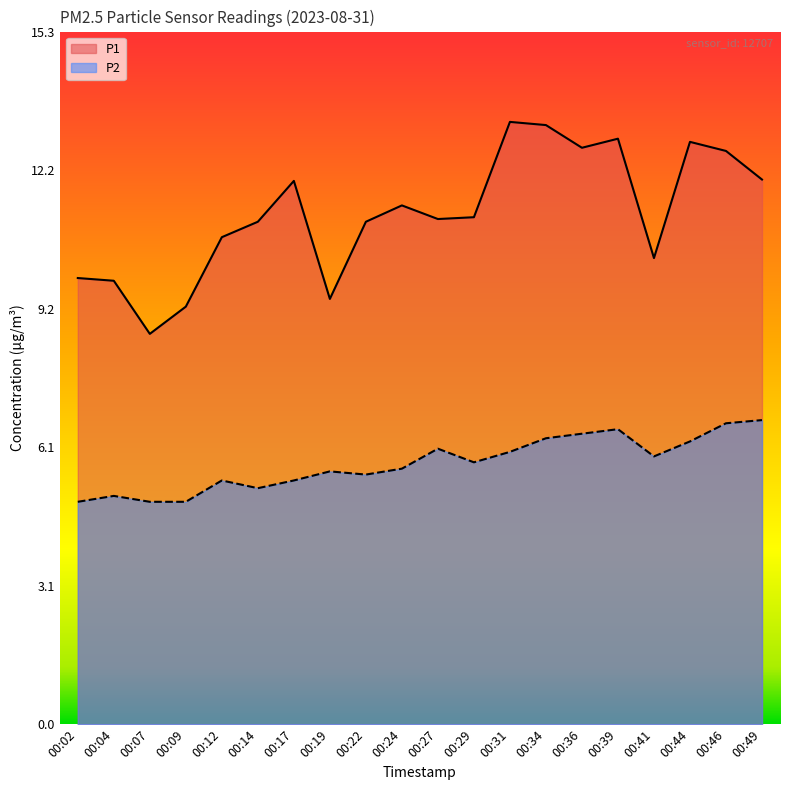

Reading right to left, transcribe all the data shown in this chart.

P1: 12.0	12.6	12.8	10.3	12.9	12.7	13.2	13.3	11.2	11.1	11.4	11.1	9.4	12.0	11.1	10.7	9.2	8.6	9.8	9.8
P2: 6.7	6.6	6.2	5.9	6.5	6.4	6.3	6.0	5.8	6.1	5.6	5.5	5.6	5.4	5.2	5.4	4.9	4.9	5.0	4.9